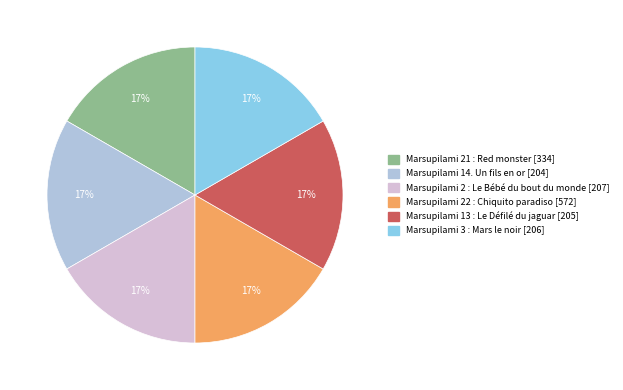

To the nearest percent, what is the average slice percentage?

17%